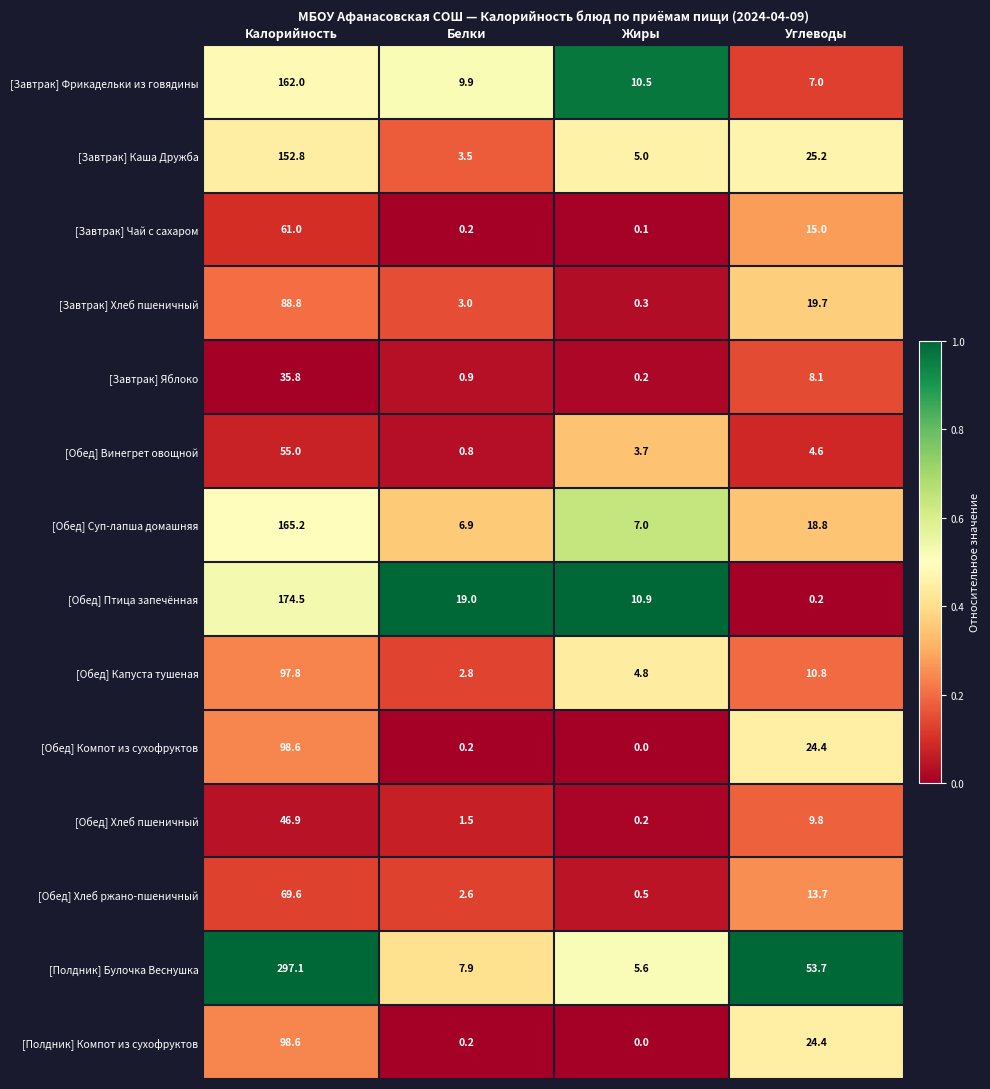

Where is [Завтрак] Хлеб пшеничный nearest to the value 44?

Углеводы